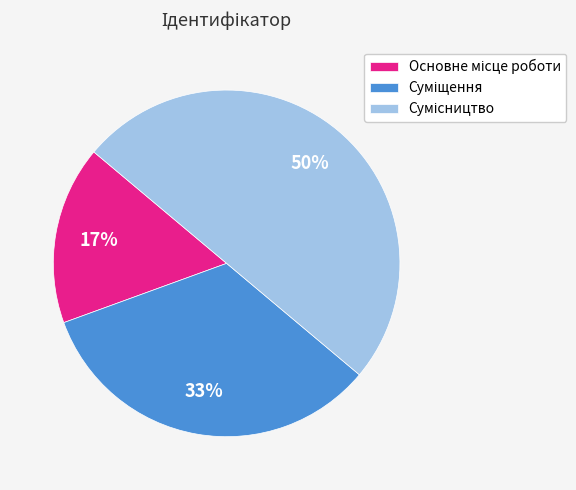

To the nearest percent, what is the average slice percentage?

33%